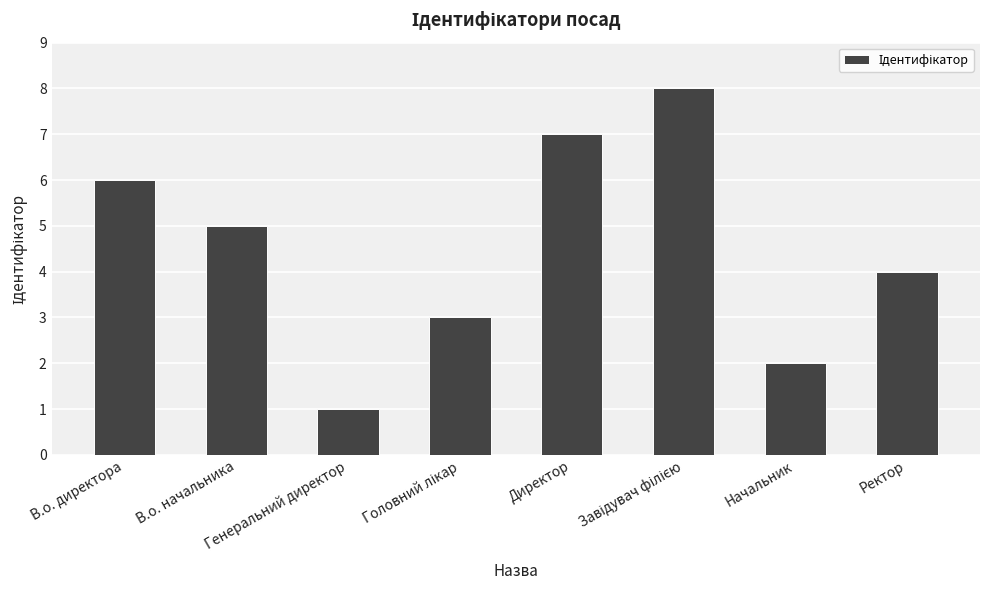

What is the maximum value shown in the chart?

8